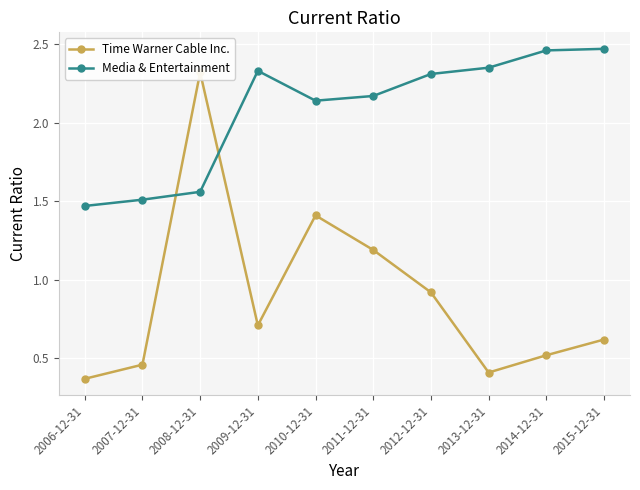

Reading left to right, extract all data points from this chart.

Time Warner Cable Inc.: 0.4	0.5	2.3	0.7	1.4	1.2	0.9	0.4	0.5	0.6
Media & Entertainment: 1.5	1.5	1.6	2.3	2.1	2.2	2.3	2.4	2.5	2.5